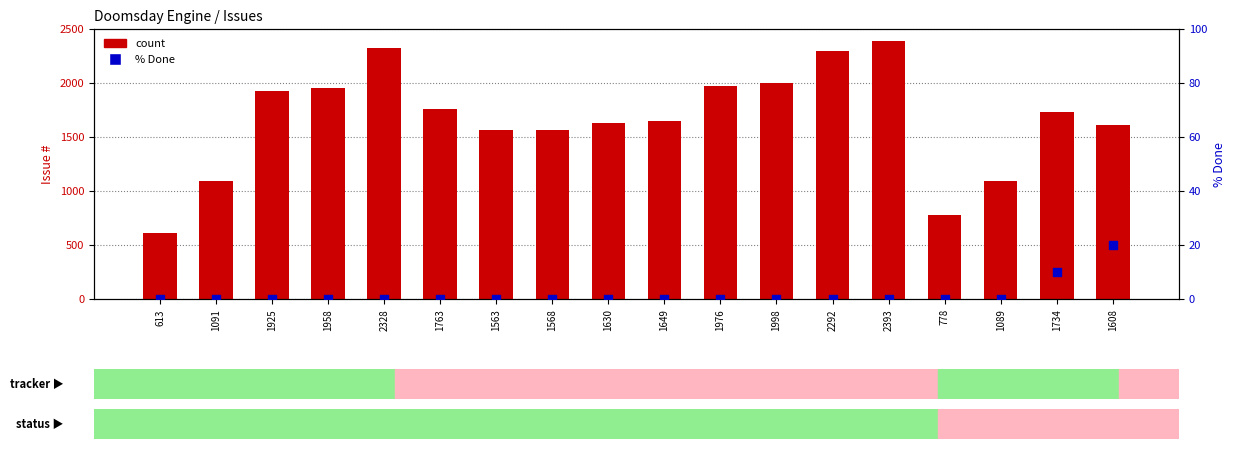

Which series has the largest Y range (max minus min)?

count